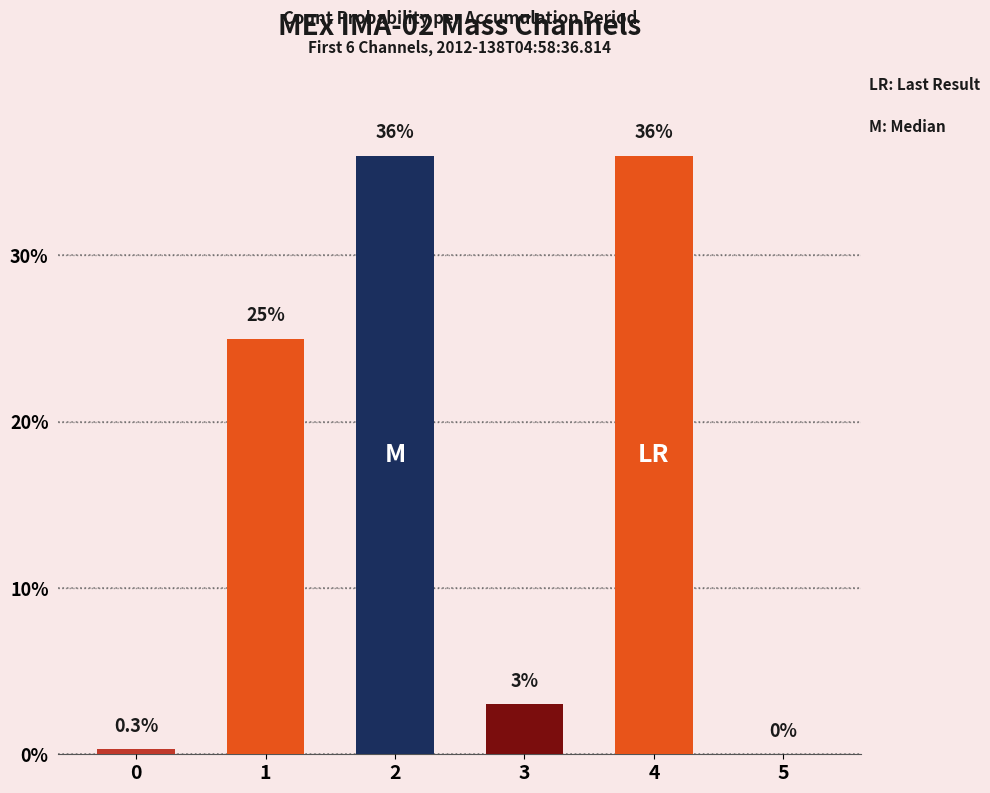

What is the sum of the values at 1 and 4?

61.0